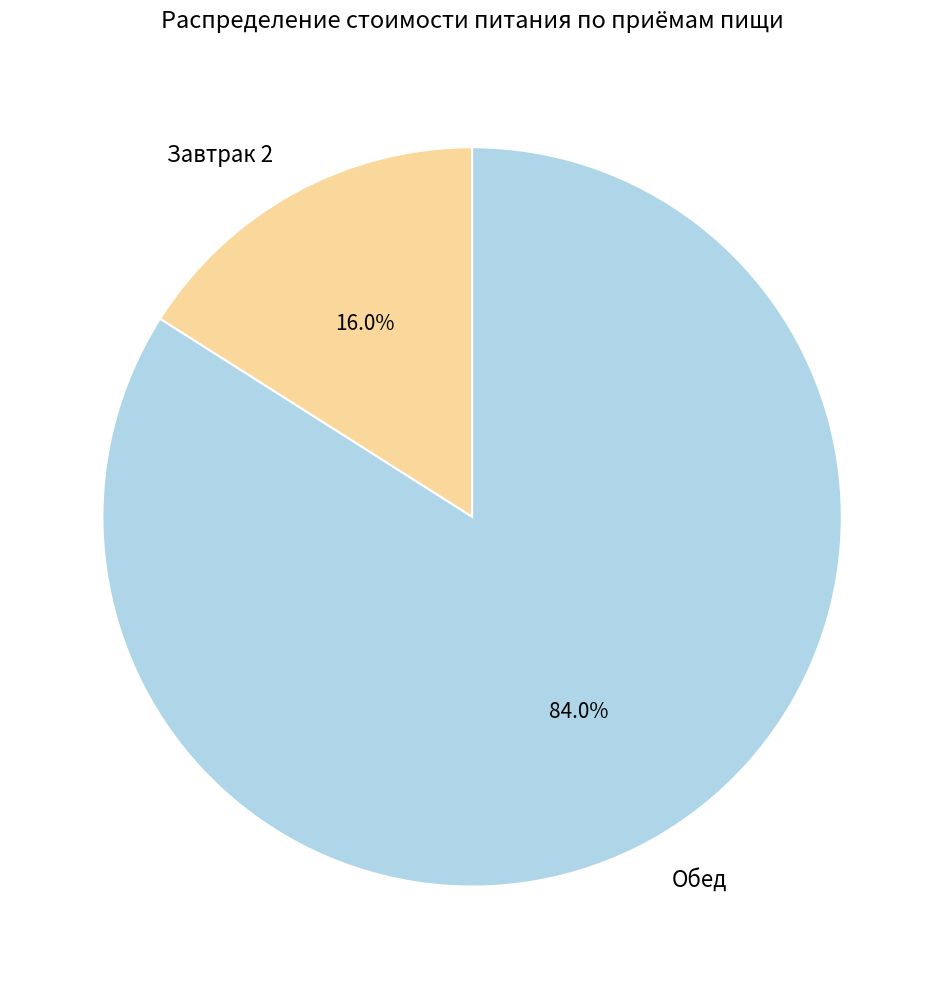

Which has a higher value, Обед or Завтрак 2?

Обед